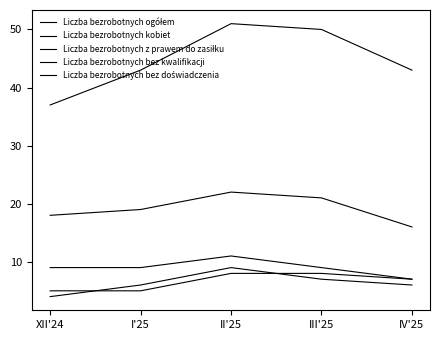

Which series changed the most between XII'24 and II'25?

Liczba bezrobotnych ogółem